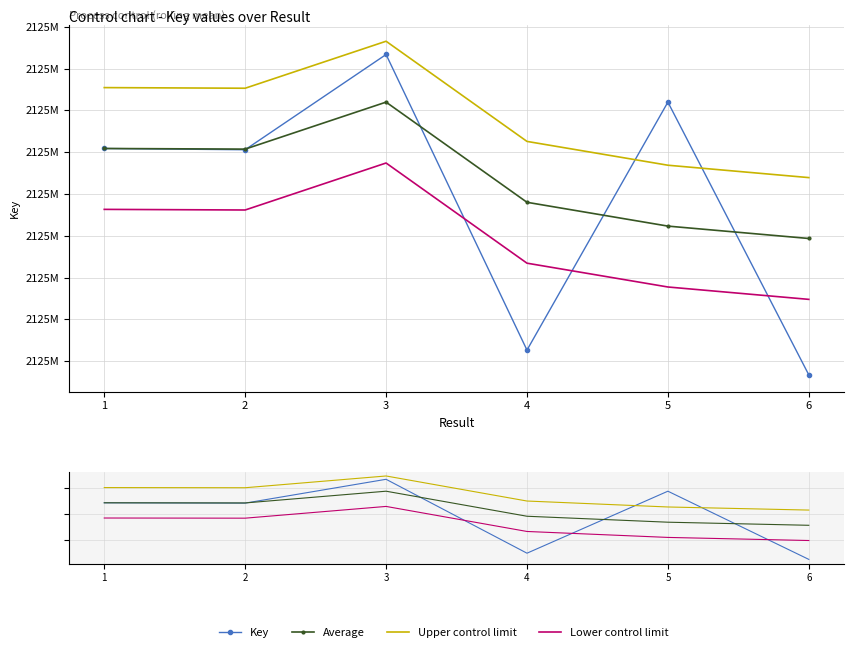

True or false: Upper control limit has a value of 2124661374.2 at 5.

True